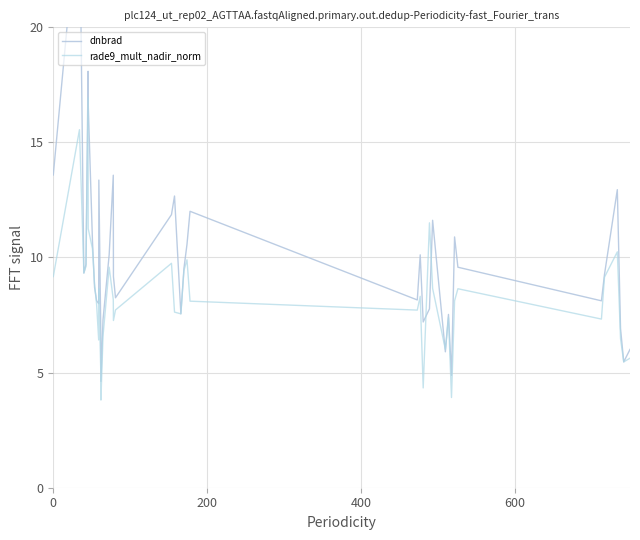

What is the highest value of the rade9_mult_nadir_norm series?

16.9